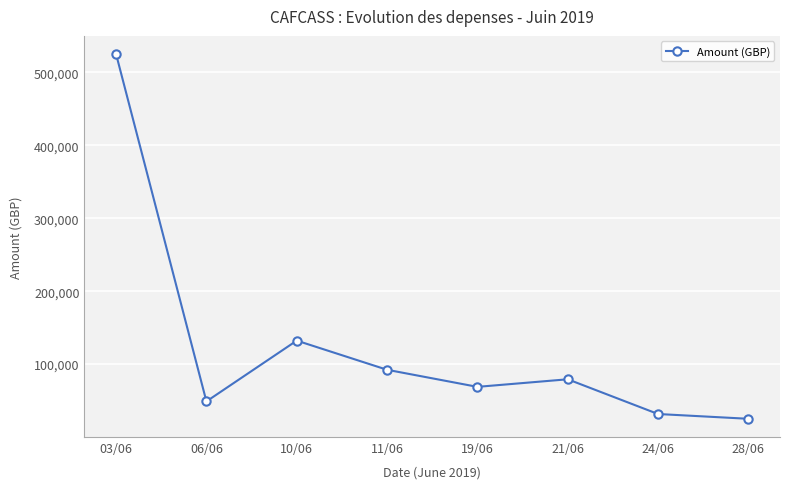

Reading left to right, list all the values displayed in this chart.

524825.4	48870.0	132193.9	92232.2	68820.8	79200.0	31609.1	25055.3